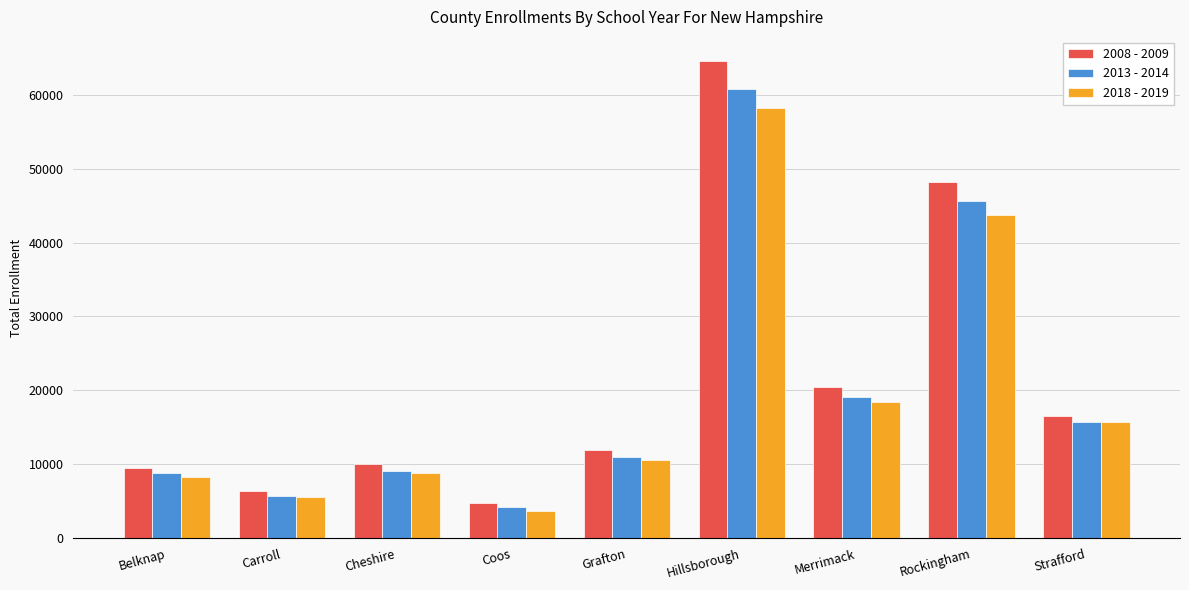

How many values in the 2013 - 2014 series are below 11002?

4